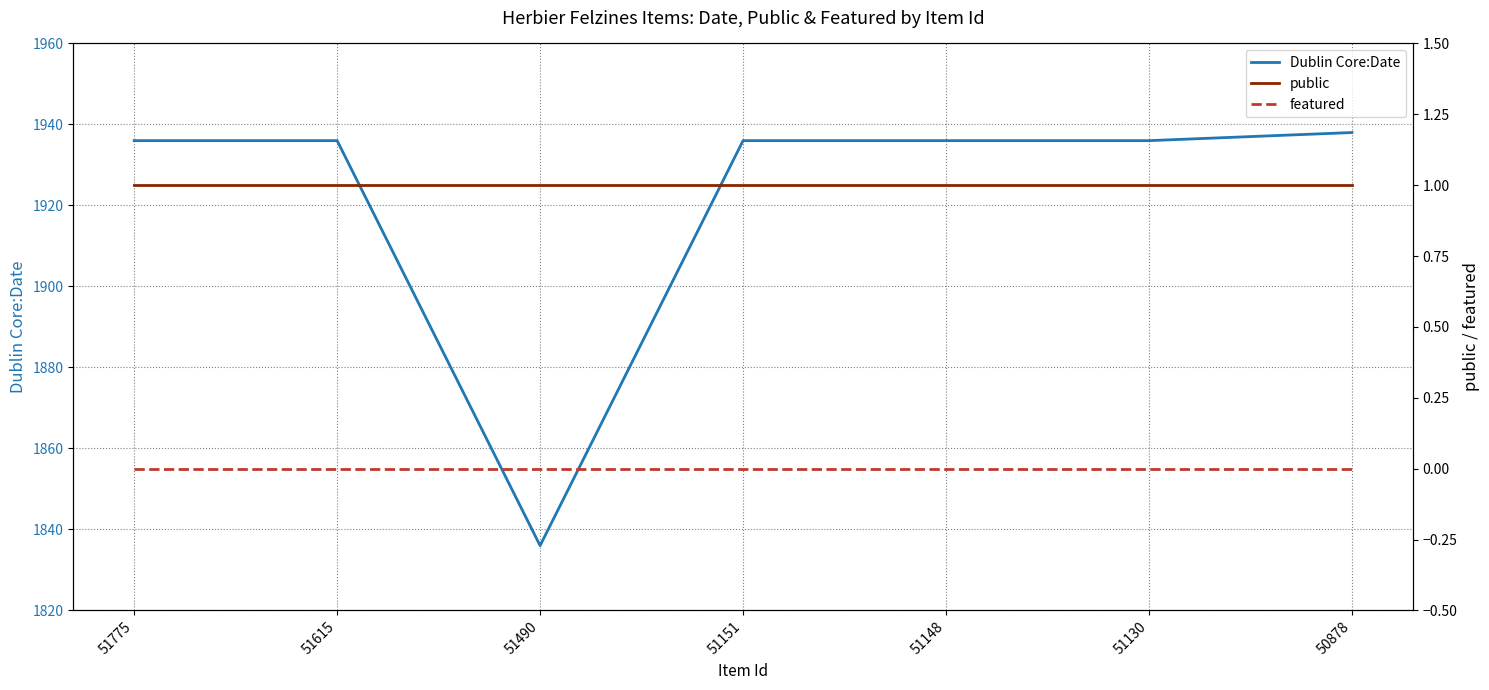

True or false: public has a value of 1 at 51775.

False